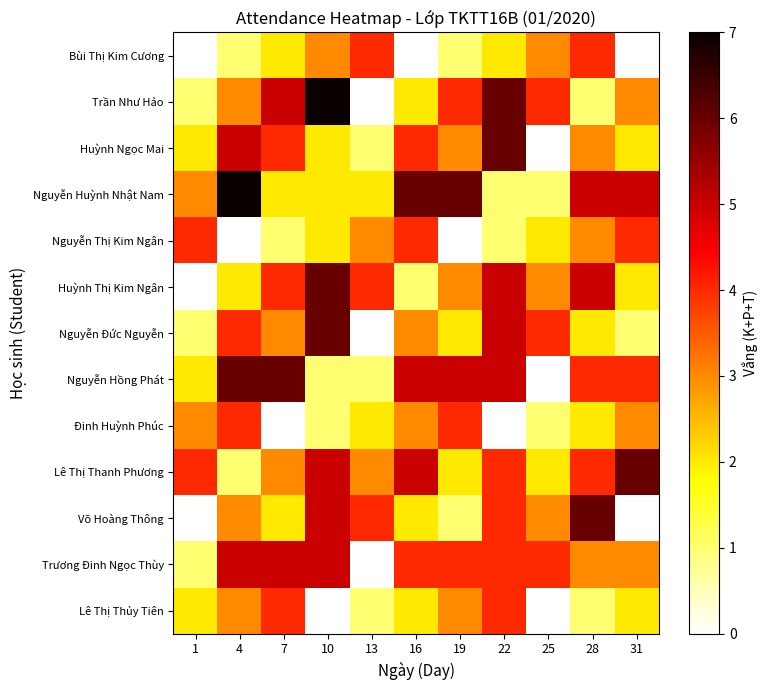

Reading left to right, list all the values displayed in this chart.

Bùi Thị Kim Cương: 1=0	4=1	7=2	10=3	13=4	16=0	19=1	22=2	25=3	28=4	31=0
Trần Như Hảo: 1=1	4=3	7=5	10=7	13=0	16=2	19=4	22=6	25=4	28=1	31=3
Huỳnh Ngọc Mai: 1=2	4=5	7=4	10=2	13=1	16=4	19=3	22=6	25=0	28=3	31=2
Nguyễn Huỳnh Nhật Nam: 1=3	4=7	7=2	10=2	13=2	16=6	19=6	22=1	25=1	28=5	31=5
Nguyễn Thị Kim Ngân: 1=4	4=0	7=1	10=2	13=3	16=4	19=0	22=1	25=2	28=3	31=4
Huỳnh Thị Kim Ngân: 1=0	4=2	7=4	10=6	13=4	16=1	19=3	22=5	25=3	28=5	31=2
Nguyễn Đức Nguyễn: 1=1	4=4	7=3	10=6	13=0	16=3	19=2	22=5	25=4	28=2	31=1
Nguyễn Hồng Phát: 1=2	4=6	7=6	10=1	13=1	16=5	19=5	22=5	25=0	28=4	31=4
Đinh Huỳnh Phúc: 1=3	4=4	7=0	10=1	13=2	16=3	19=4	22=0	25=1	28=2	31=3
Lê Thị Thanh Phương: 1=4	4=1	7=3	10=5	13=3	16=5	19=2	22=4	25=2	28=4	31=6
Võ Hoàng Thông: 1=0	4=3	7=2	10=5	13=4	16=2	19=1	22=4	25=3	28=6	31=0
Trương Đinh Ngọc Thùy: 1=1	4=5	7=5	10=5	13=0	16=4	19=4	22=4	25=4	28=3	31=3
Lê Thị Thủy Tiên: 1=2	4=3	7=4	10=0	13=1	16=2	19=3	22=4	25=0	28=1	31=2